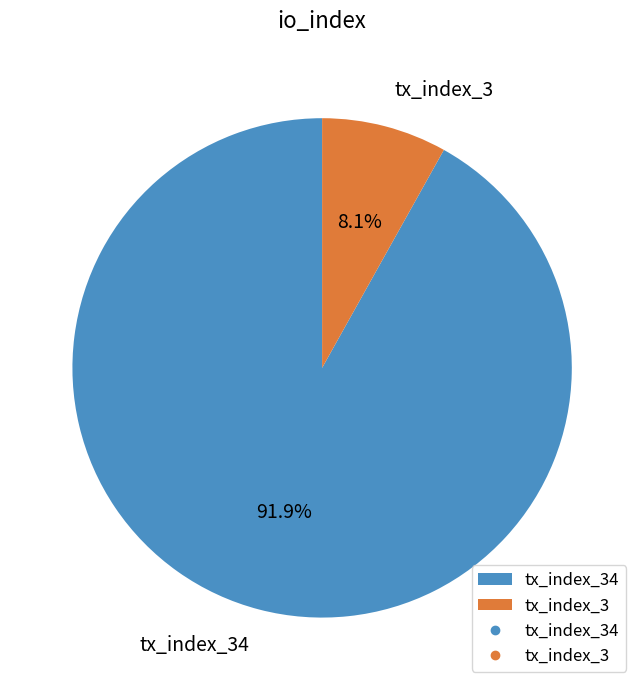

Which category has the biggest portion of the pie?

tx_index_34